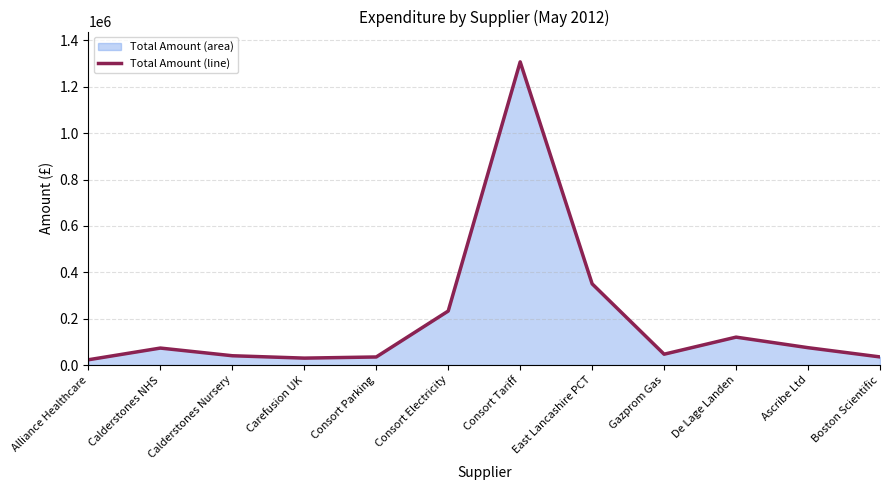

Reading left to right, list all the values displayed in this chart.

22912.5	73333.0	40239.4	30000.0	34913.2	233097.1	1307700.7	350431.0	46861.1	120503.8	75000.0	35200.0